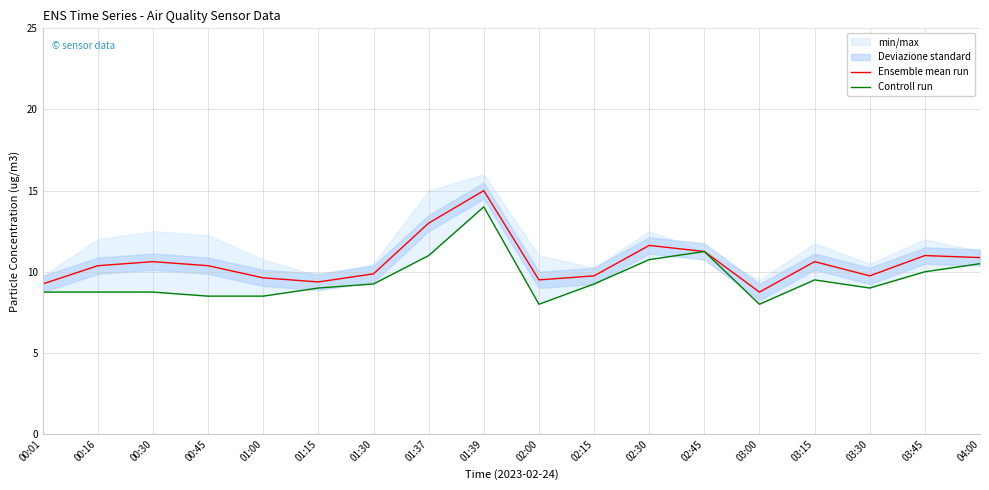

List the series in order of their overall mean, highest first.

Ensemble mean run, Controll run